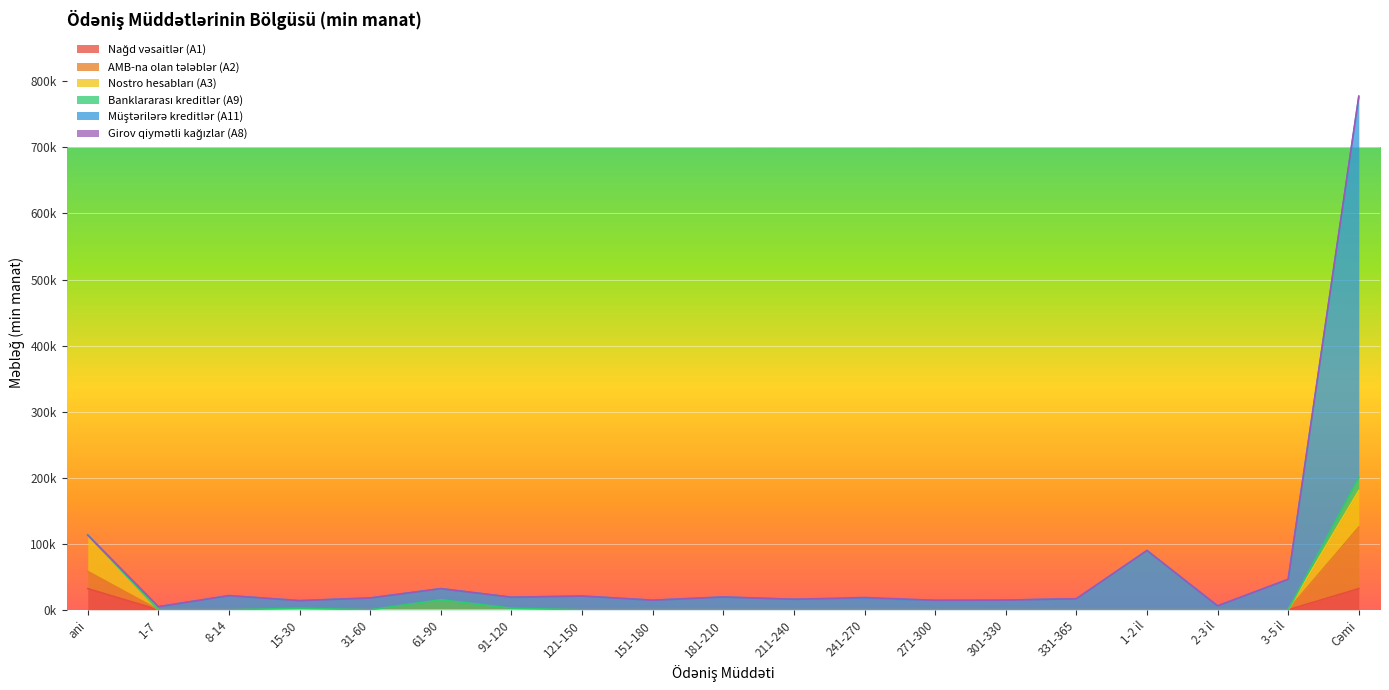

True or false: Nağd vəsaitlər (A1) has a value of -20250.4 at 1-2 il.

False